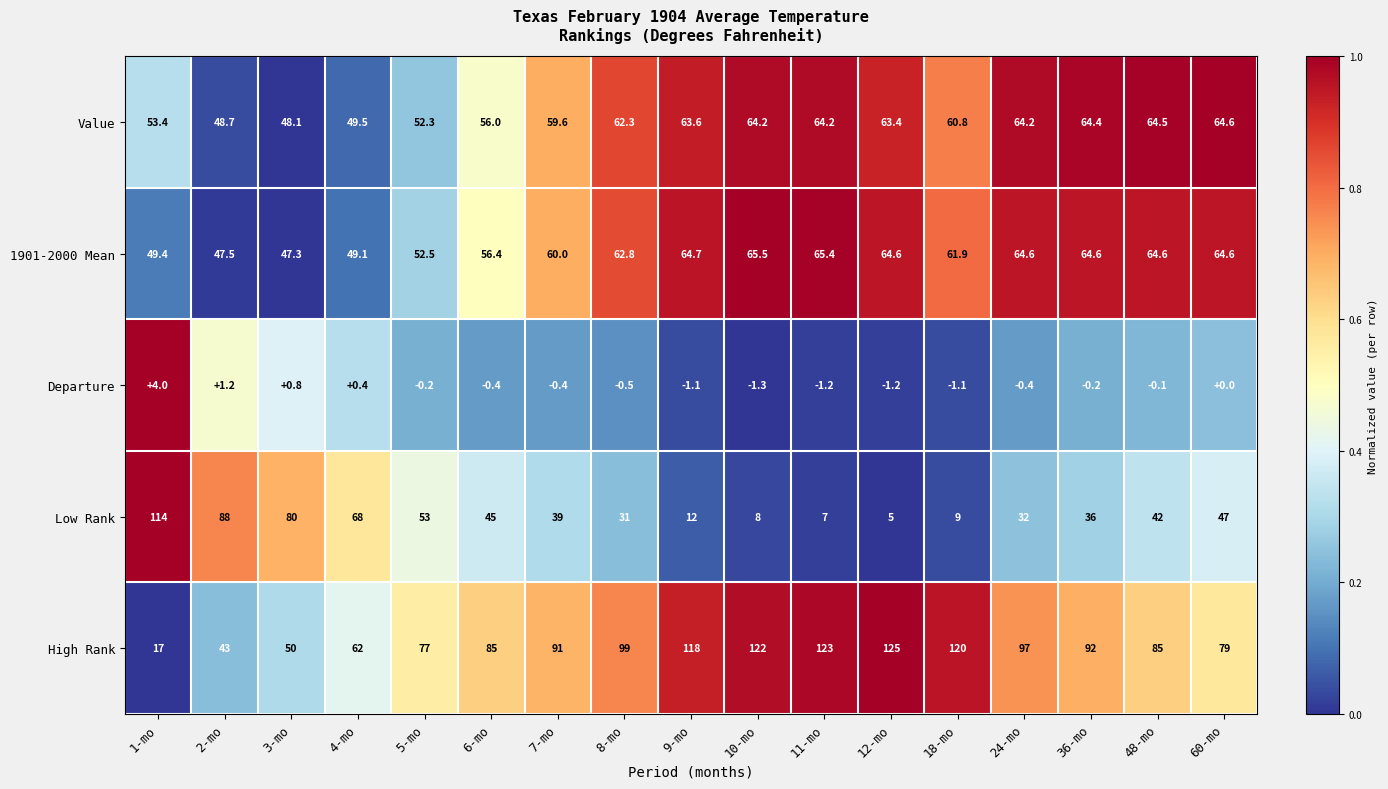

At which label is High Rank closest to 71?

5-mo